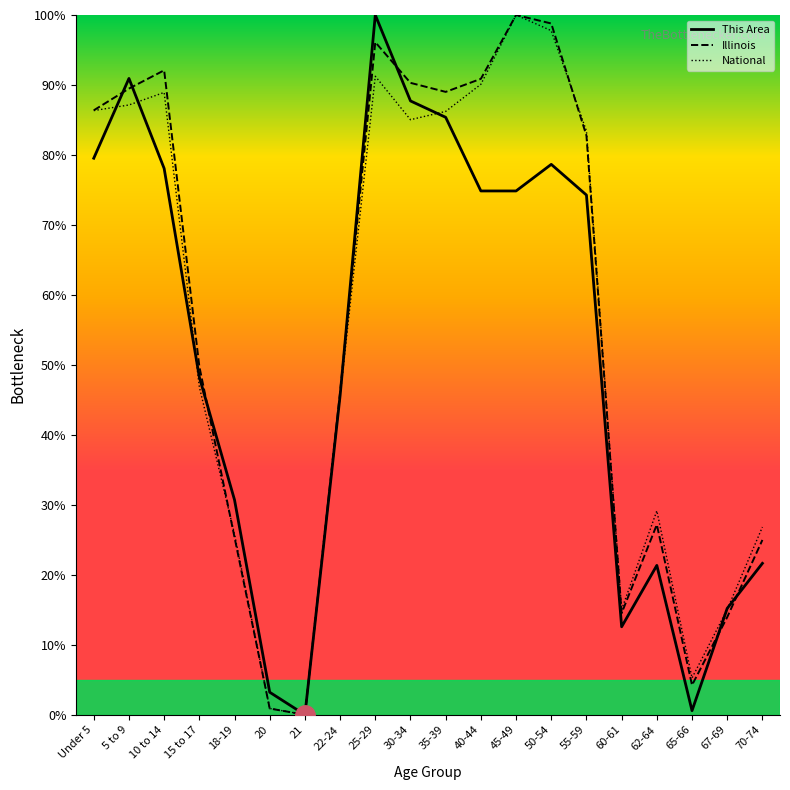

True or false: National has a value of 85.0 at 30-34.

True